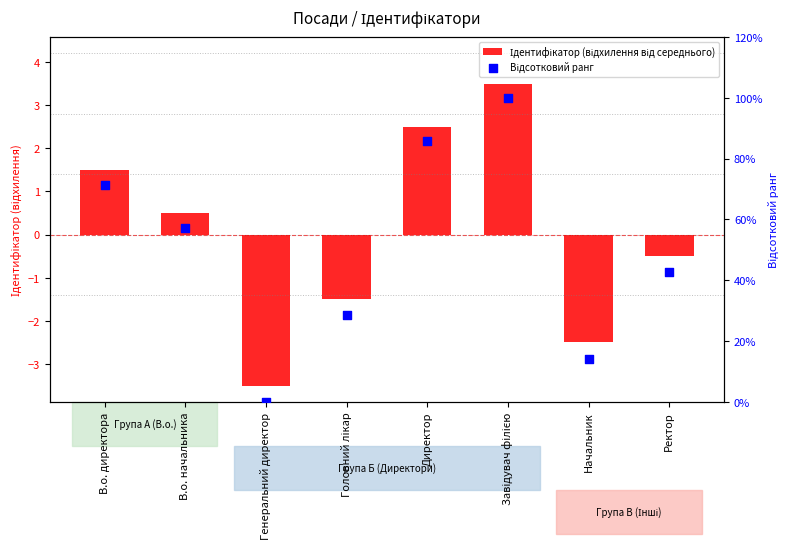

Which series contains the lowest Y value?

Ідентифікатор (відхилення від середнього)